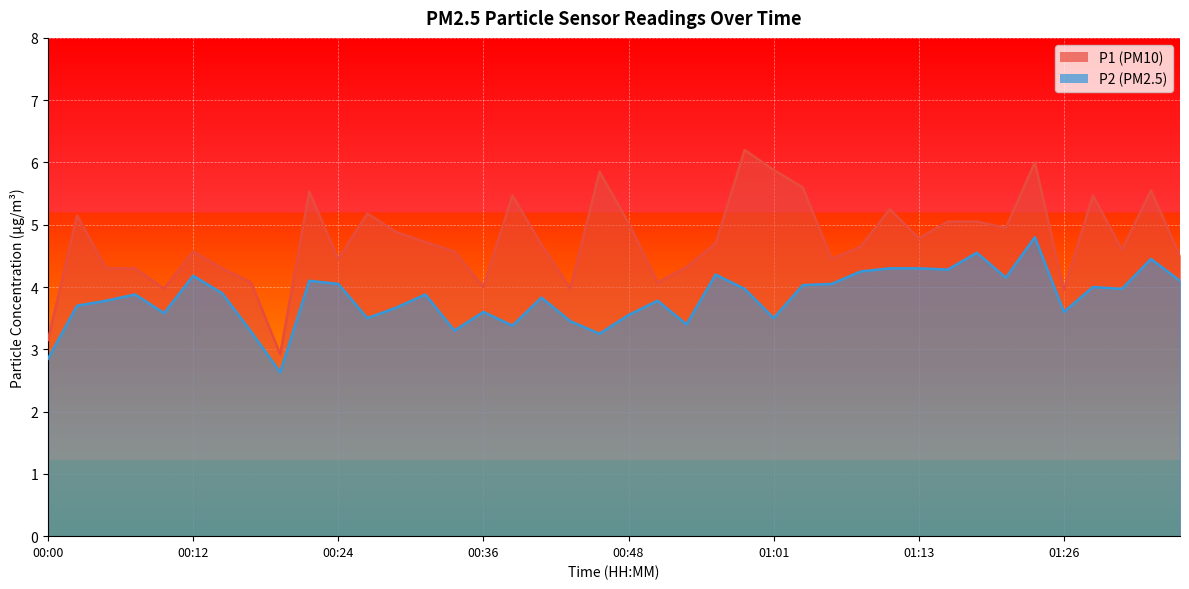

What is the label of the 25th point from the right?

00:36